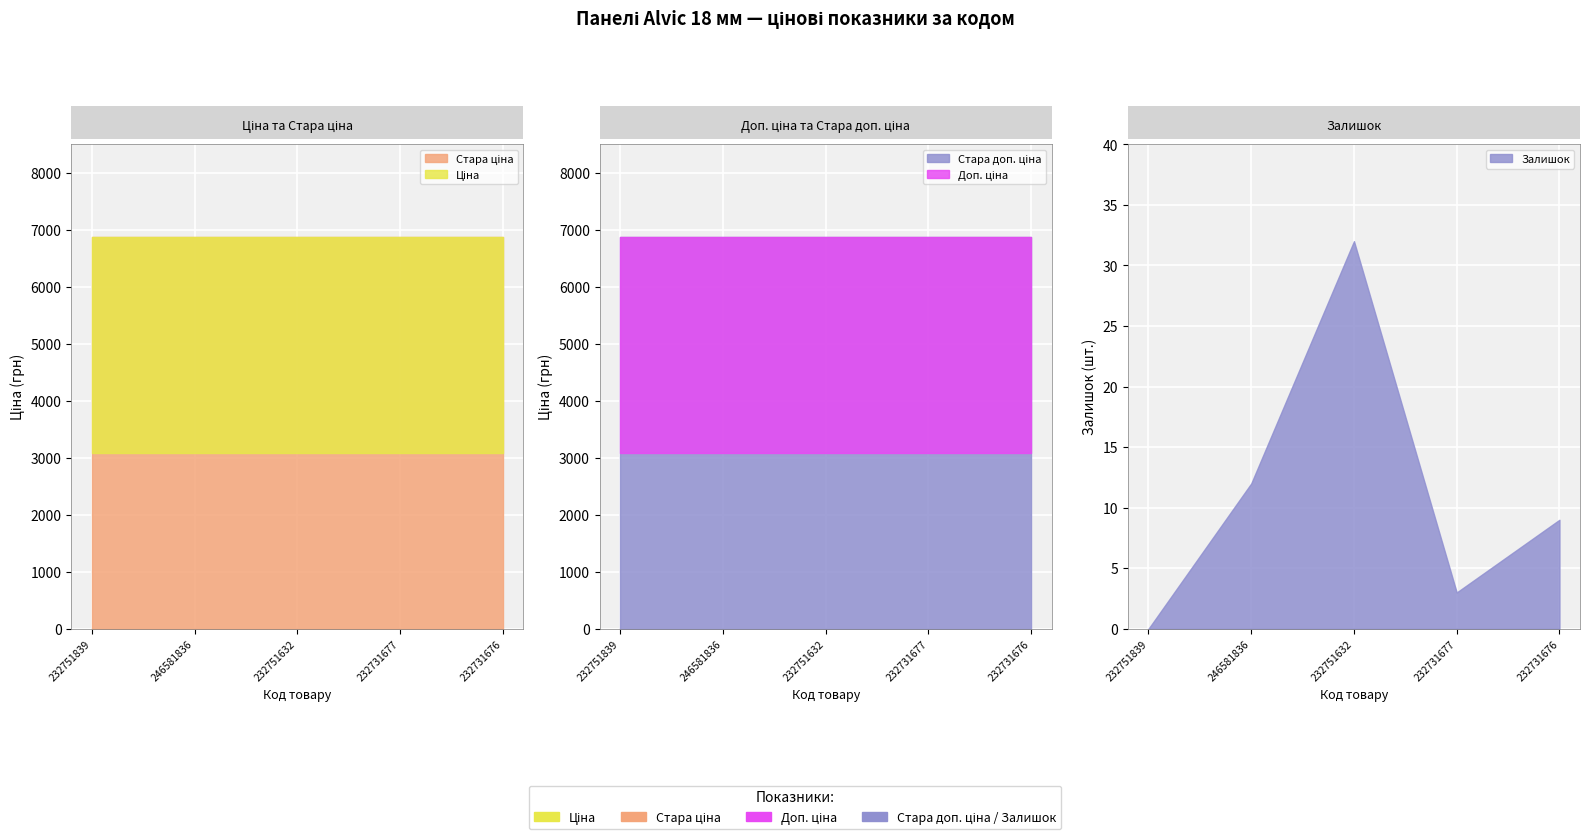

What is the label of the 1st point from the right?

232731676